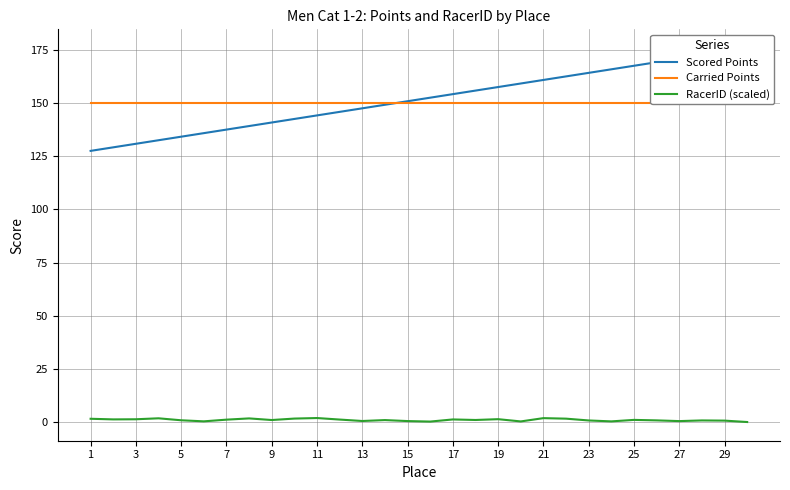

How many interior local valleys does the RacerID (scaled) series have?

9